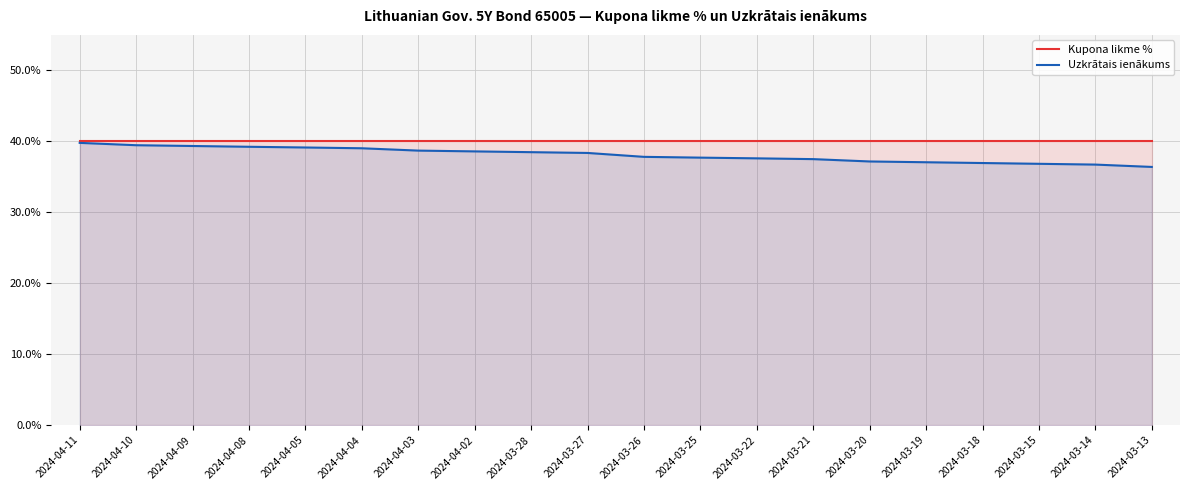

What position from the left is 2024-03-28?

9